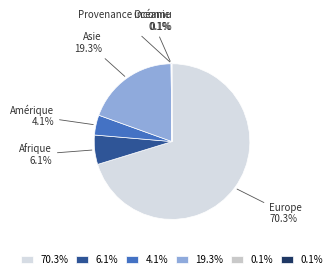

What percentage is NOT represented by Amérique?

95.9%